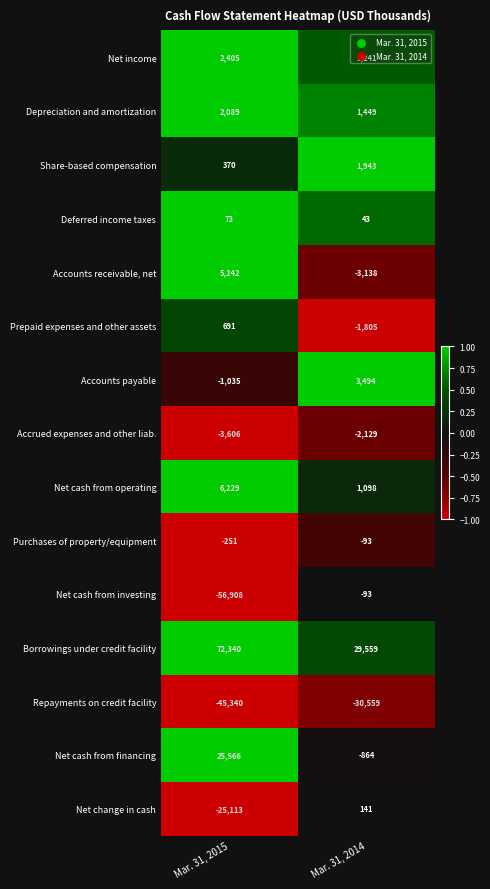

What is the average value of the Deferred income taxes series?

58